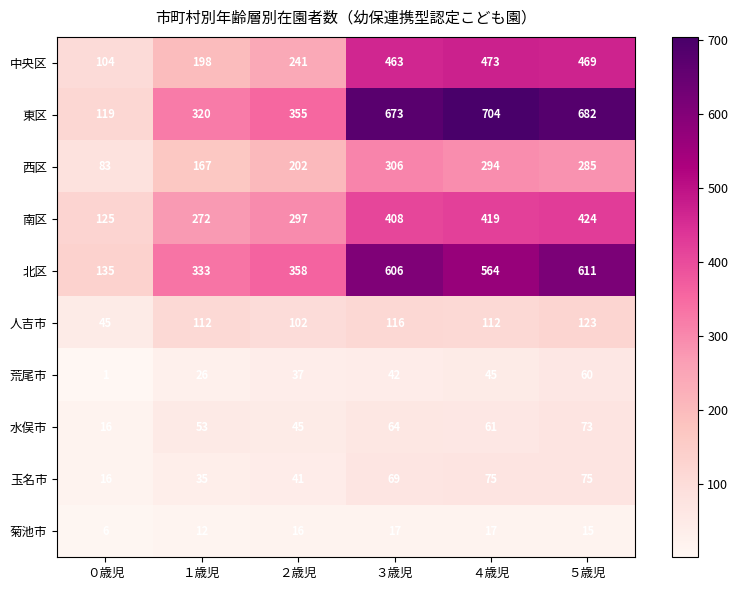

What is the spread (max minus min) of values at ２歳児?

342